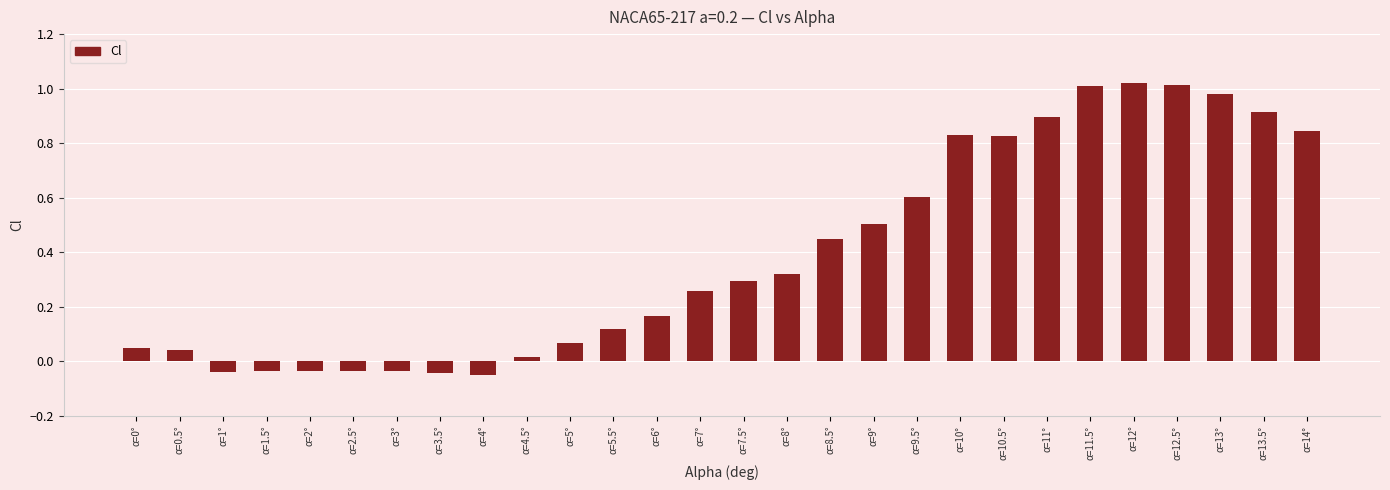

What is the label of the 14th bar from the left?

α=7°